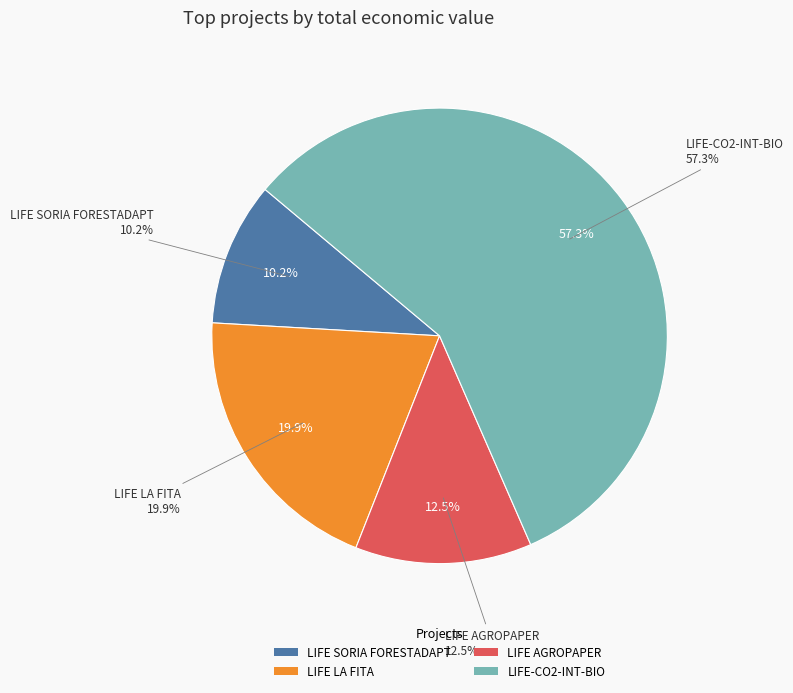

Combined, do LIFE AGROPAPER and LIFE SORIA FORESTADAPT account for over 50%?

No